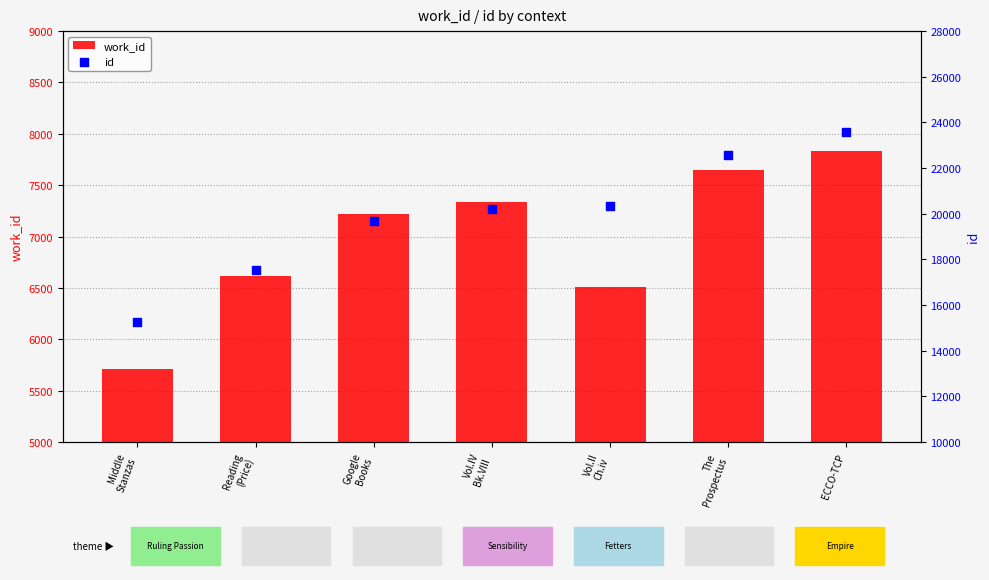

What are all the series names shown in the legend?

work_id, id